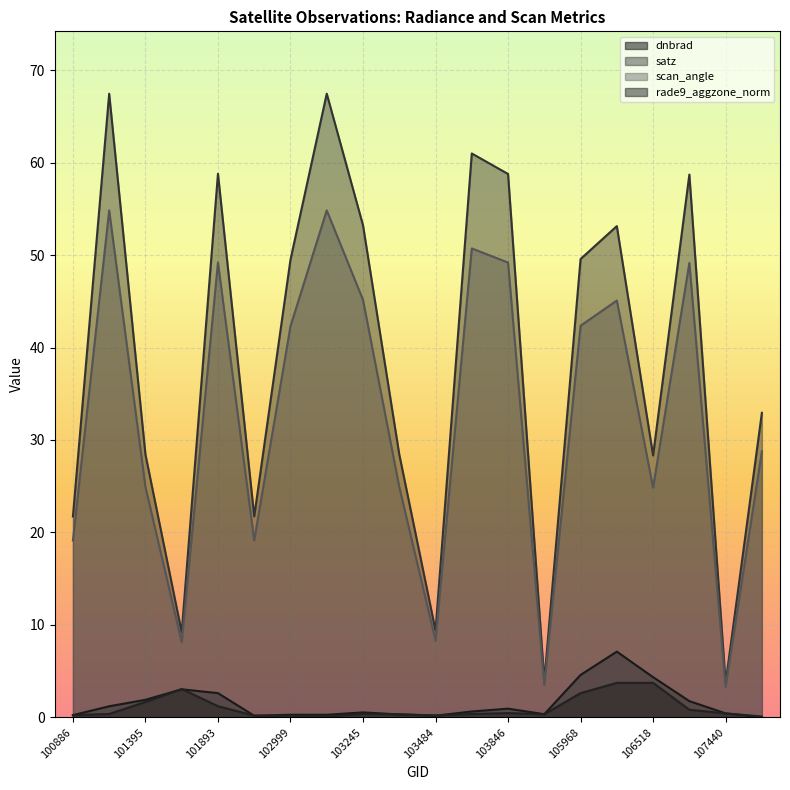

Rank the series at 105968 from lowest to highest value.

rade9_aggzone_norm, dnbrad, scan_angle, satz